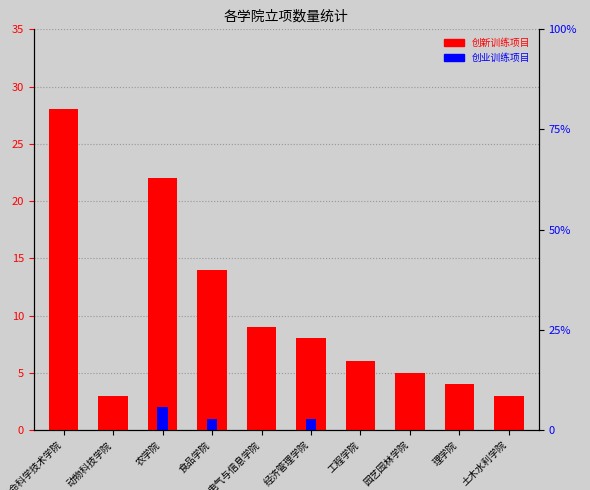

Does the chart contain any negative values?

No